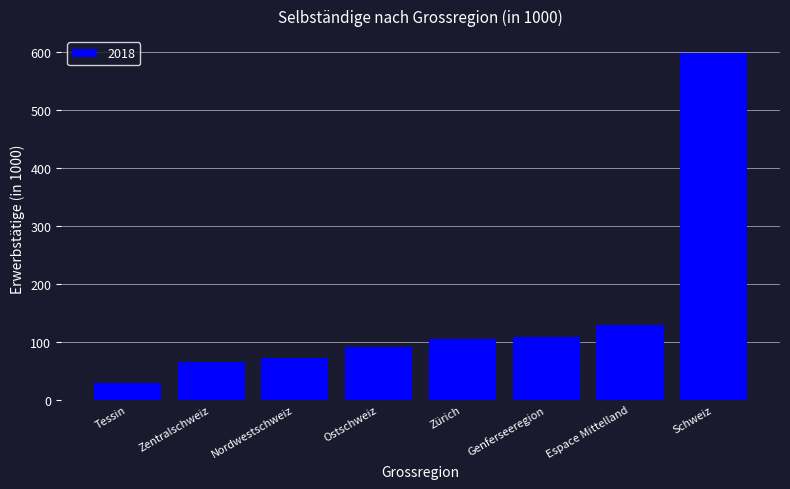

What is the greatest value displayed?

597.9